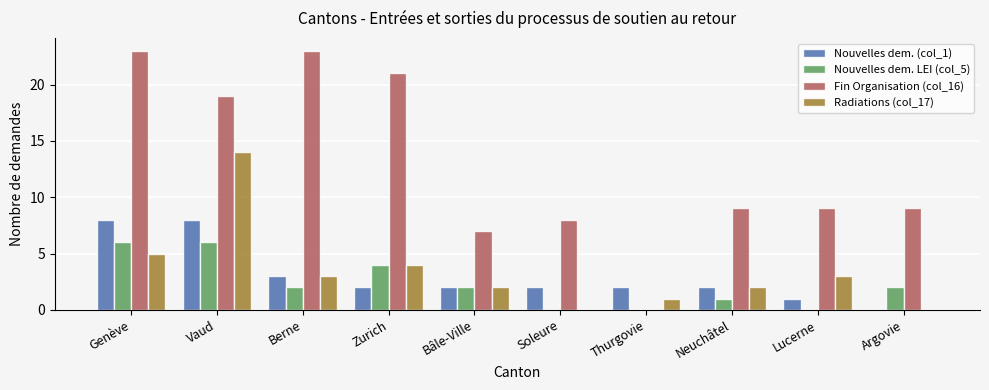

Reading left to right, transcribe all the data shown in this chart.

Nouvelles dem. (col_1): 8	8	3	2	2	2	2	2	1	0
Nouvelles dem. LEI (col_5): 6	6	2	4	2	0	0	1	0	2
Fin Organisation (col_16): 23	19	23	21	7	8	0	9	9	9
Radiations (col_17): 5	14	3	4	2	0	1	2	3	0